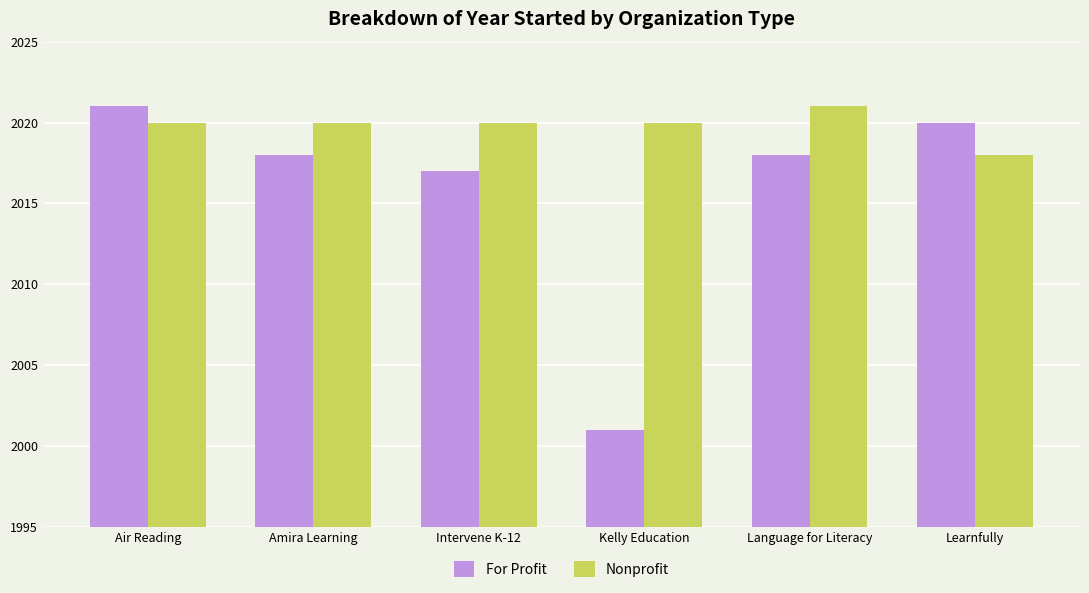

What is the label of the 5th bar from the right?

Amira Learning